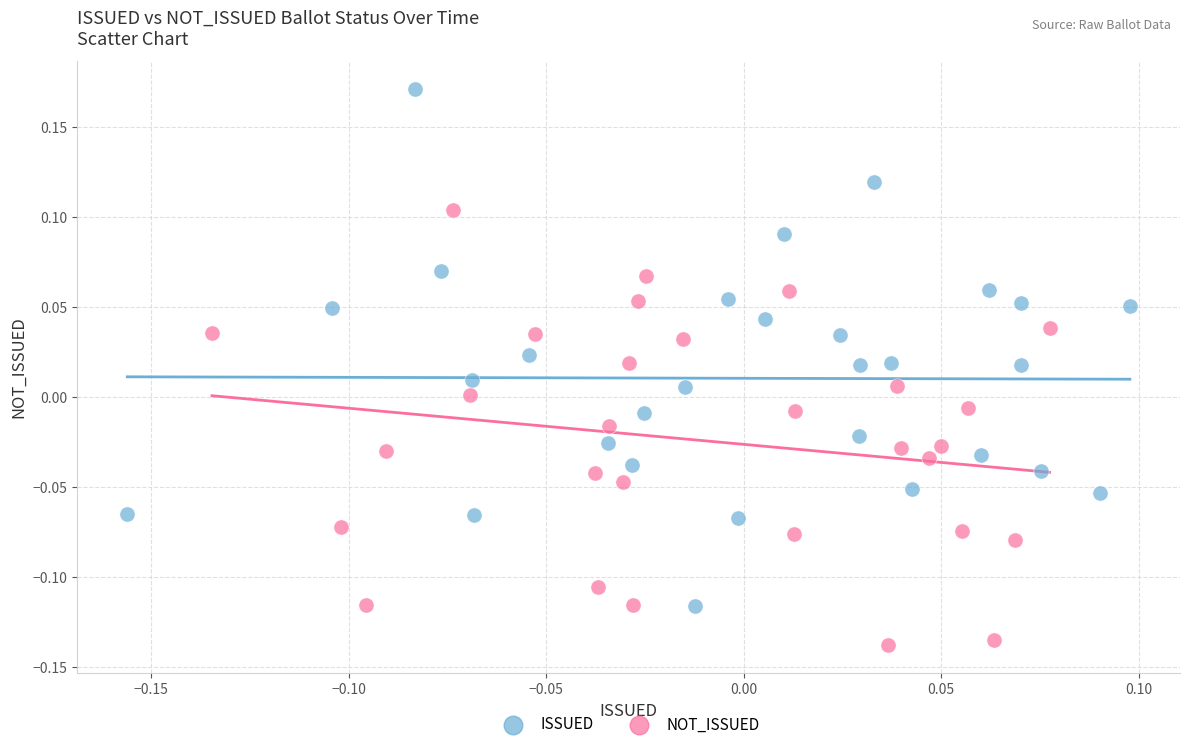

Which series contains the lowest Y value?

NOT_ISSUED